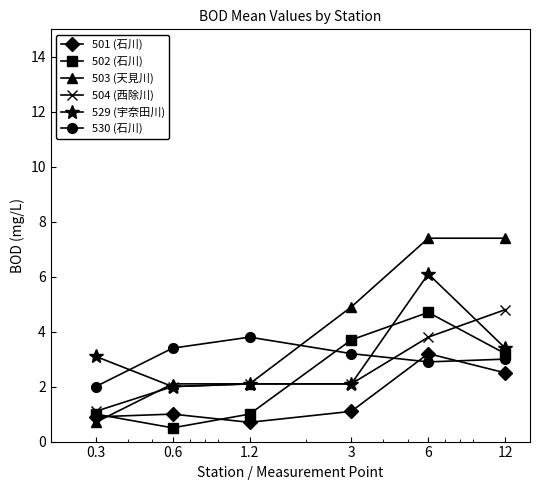

True or false: 530 (石川) and 502 (石川) intersect in this chart.

True